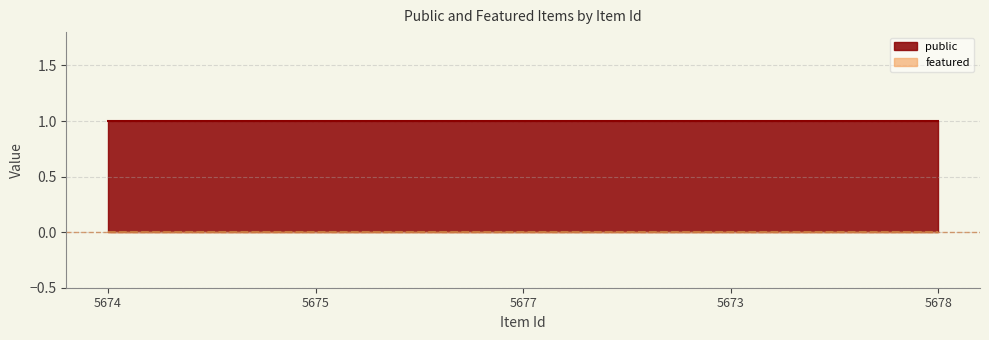

True or false: featured and public cross at least once.

False